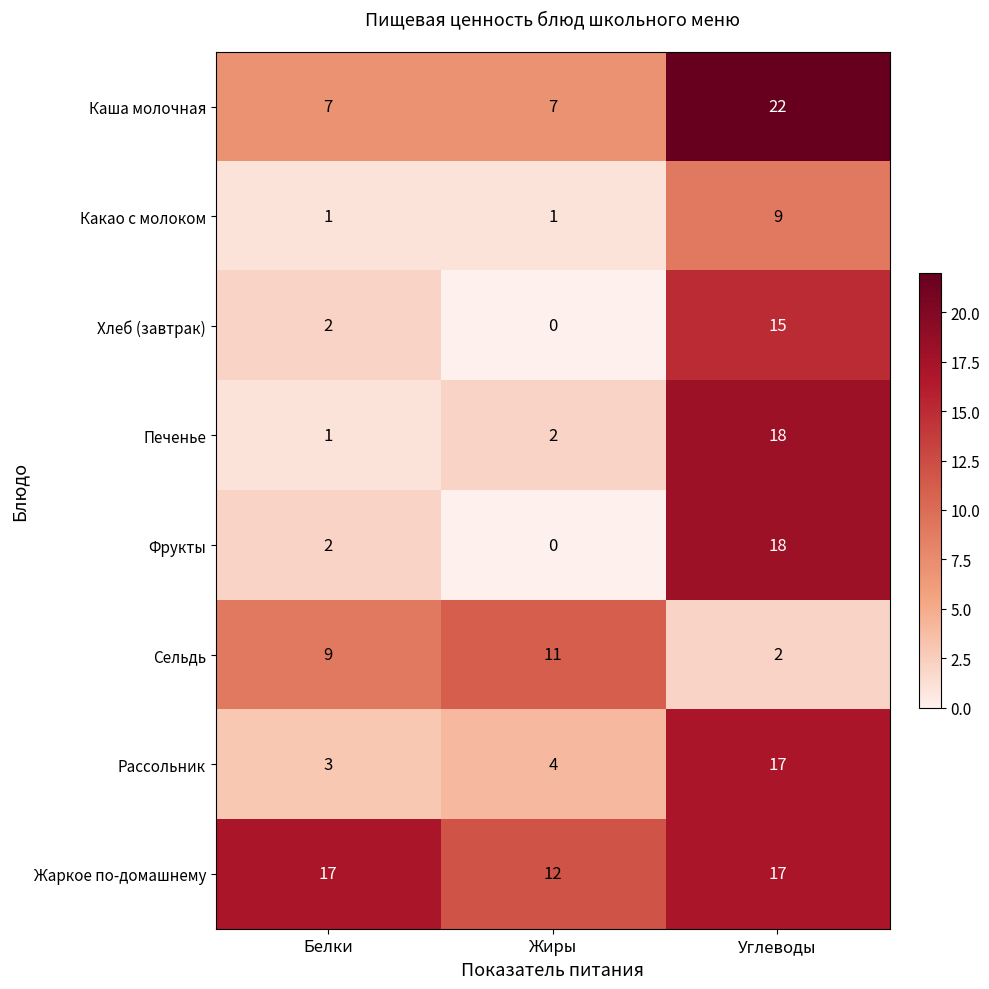

How many categories are shown in the chart?

3